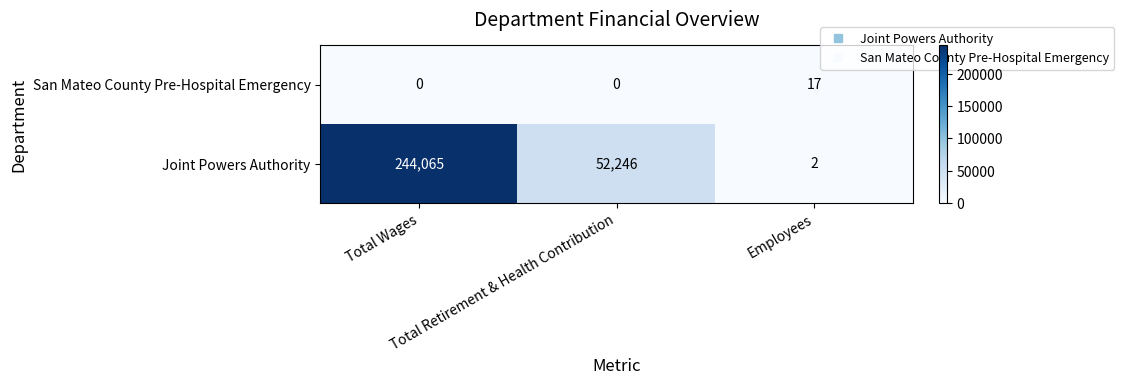

Which series changed the most between Total Wages and Employees?

Joint Powers Authority